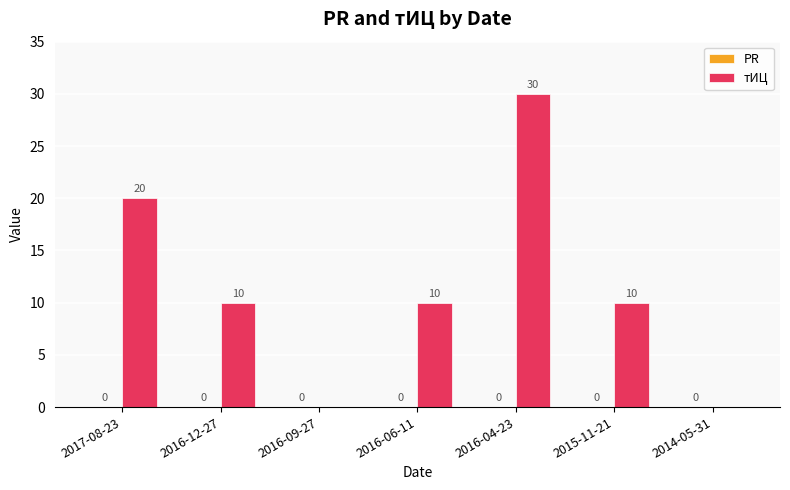

Where does the data first go above 10?

2017-08-23